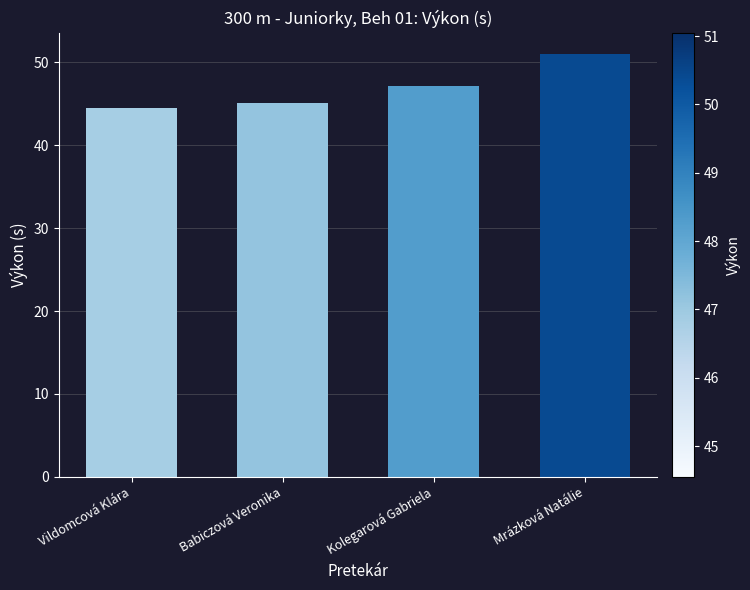

What is the value of the 3rd bar from the left?

47.2